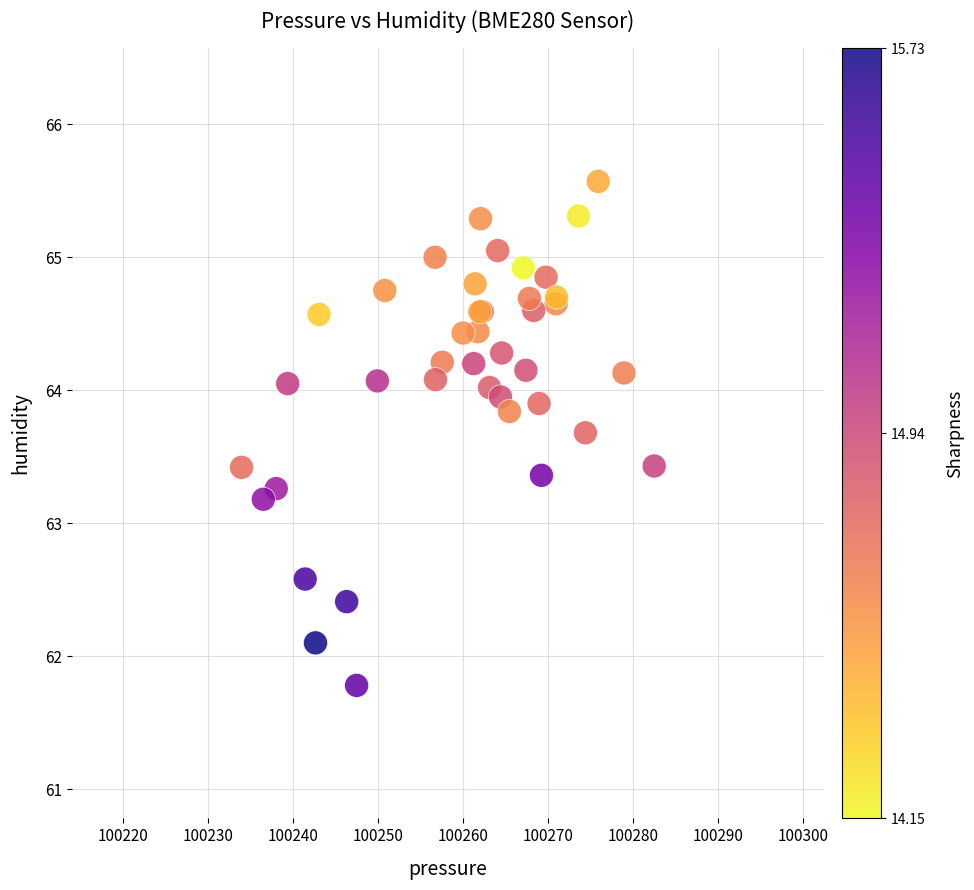

What Y value in the scatter plot is closest to 63?

63.2